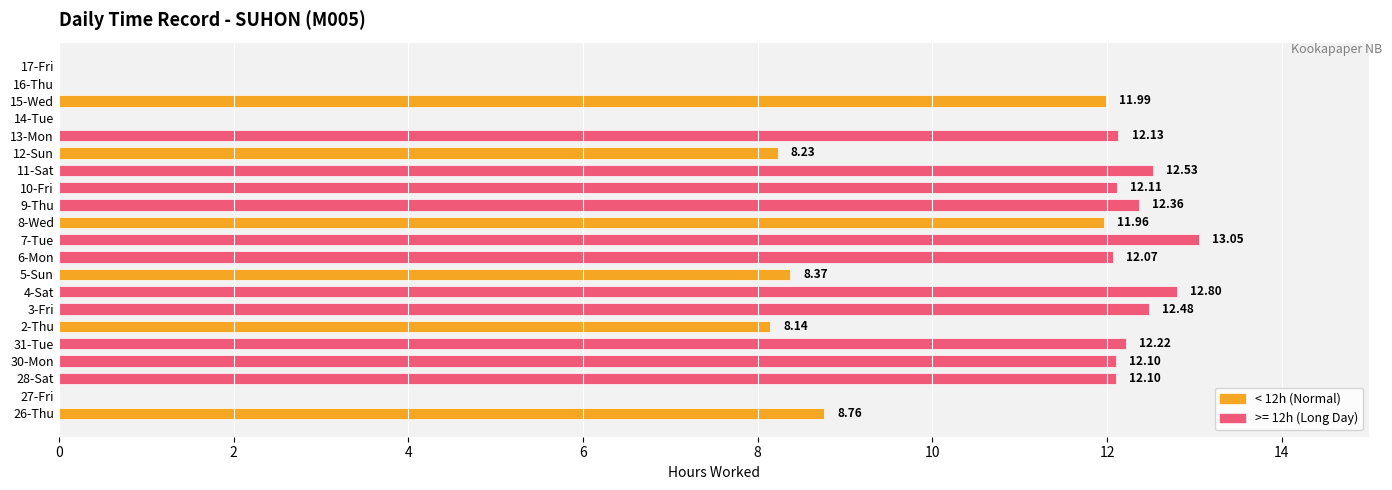

Which has a higher value, 3-Fri or 10-Fri?

3-Fri